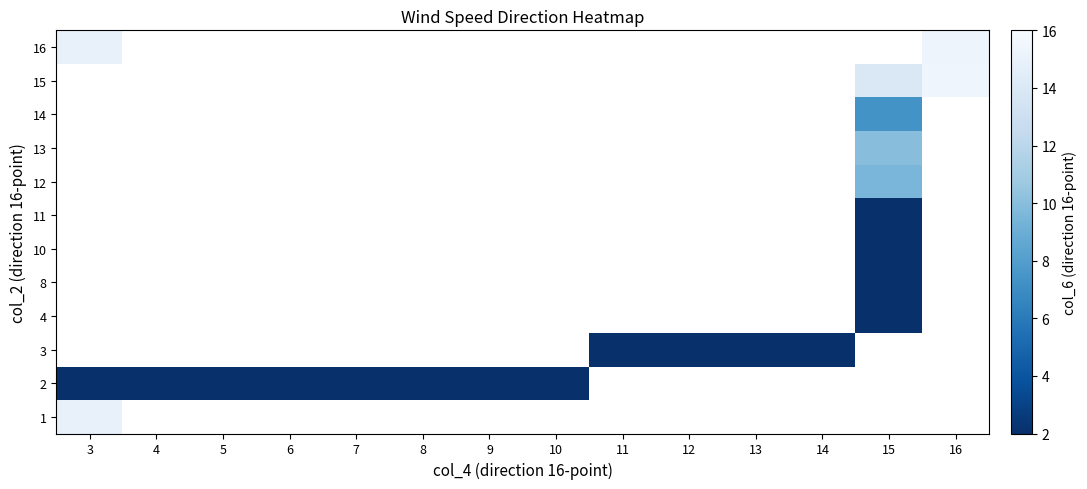

Count the number of data series in this chart.

12